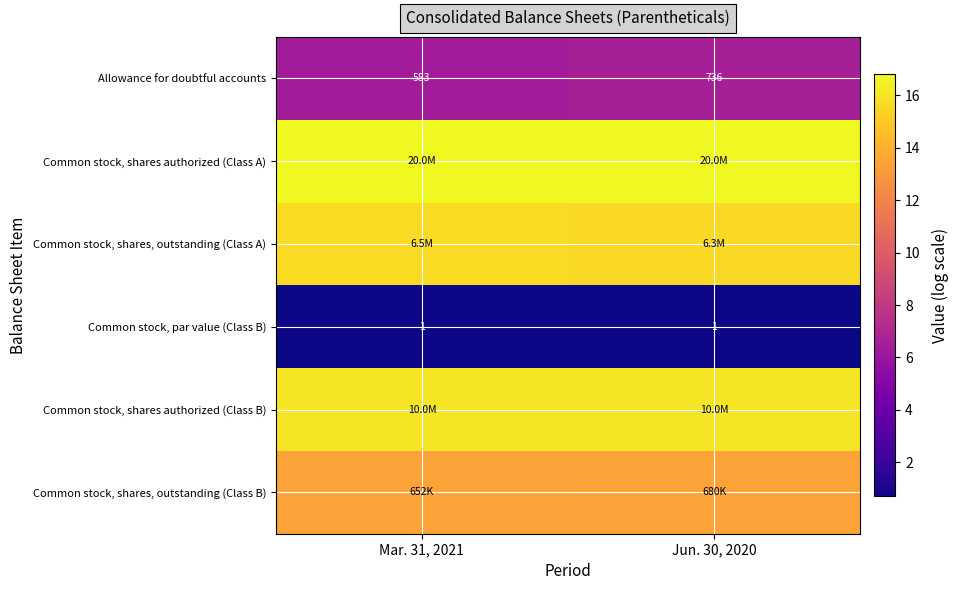

True or false: row_2 has a value of 4.1 at Mar. 31, 2021.

False